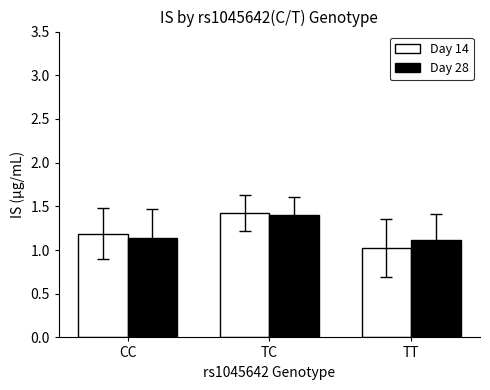

Does the chart contain any negative values?

No